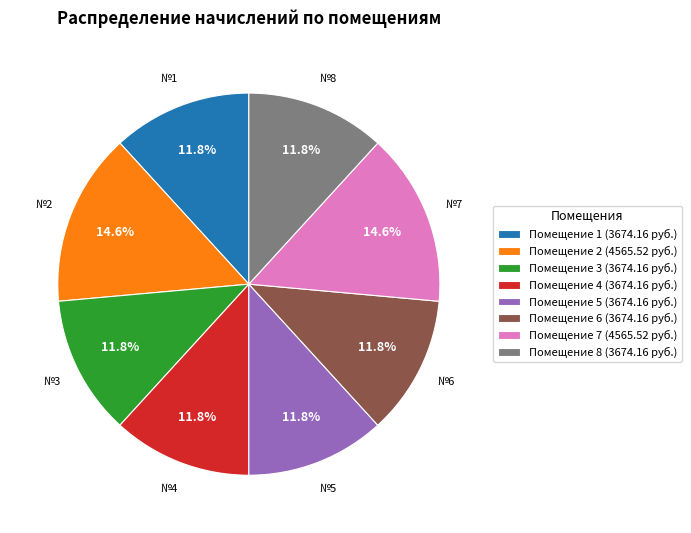

What percentage is NOT represented by Помещение 1 (3674.16 руб.)?

88.2%